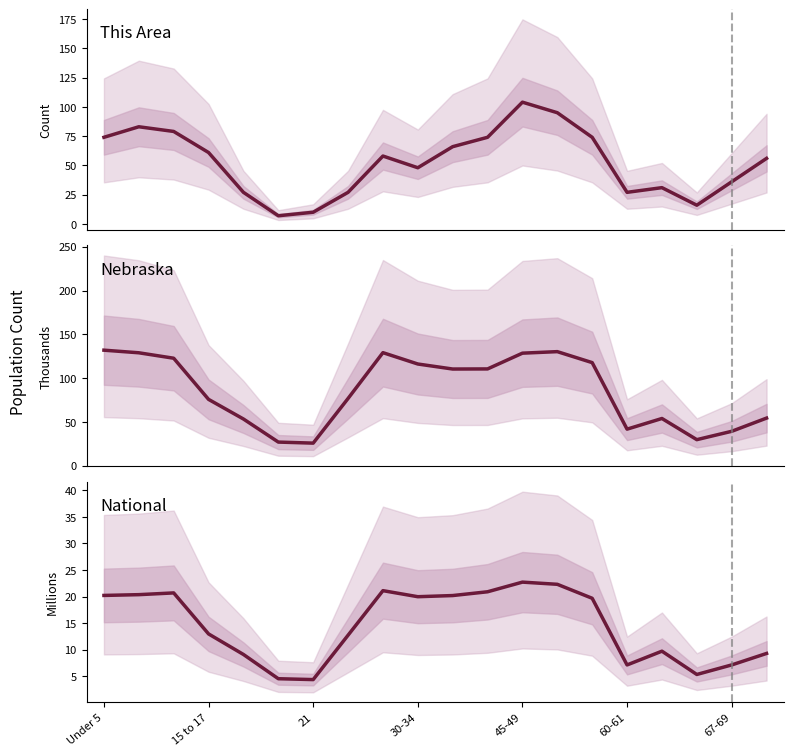

What is the maximum value for National?

22.7